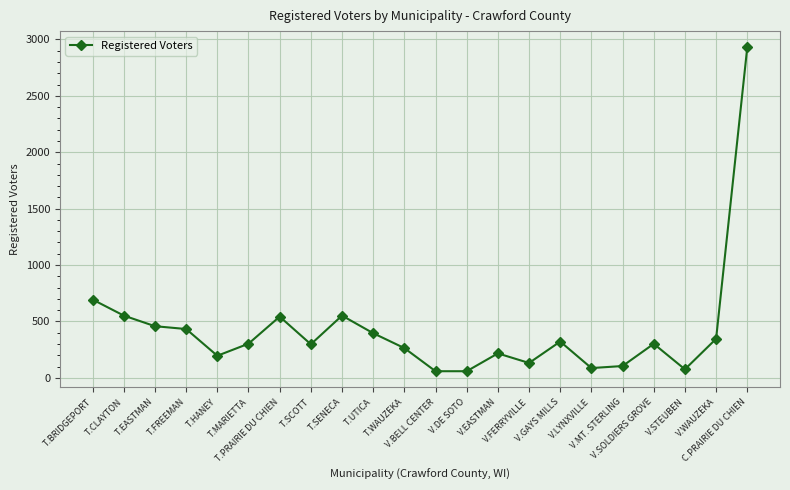

True or false: the data has more than 2 interior local peaks.

True